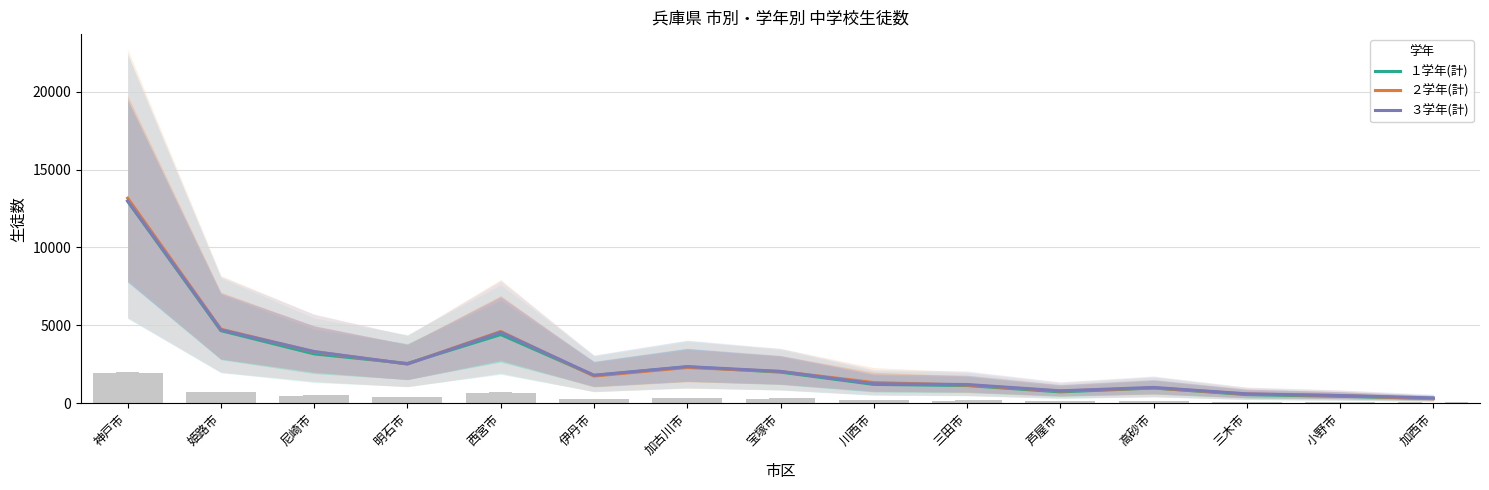

What is the total value across all series at 三田市?

3494